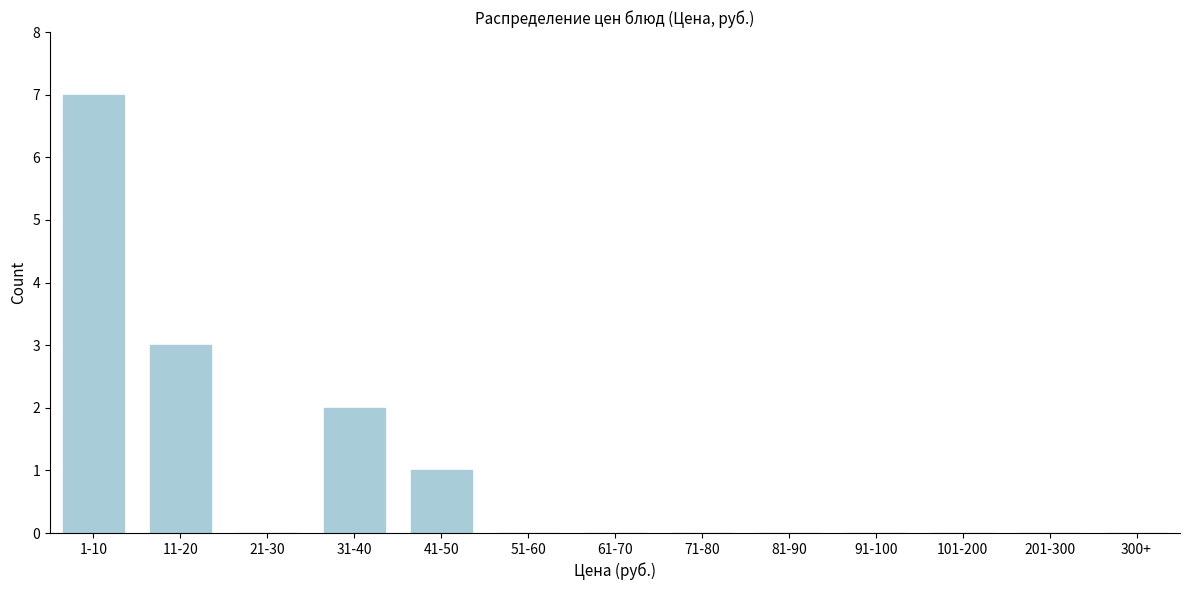

Reading right to left, what are all the values shown in this chart?

300+=0	201-300=0	101-200=0	91-100=0	81-90=0	71-80=0	61-70=0	51-60=0	41-50=1	31-40=2	21-30=0	11-20=3	1-10=7